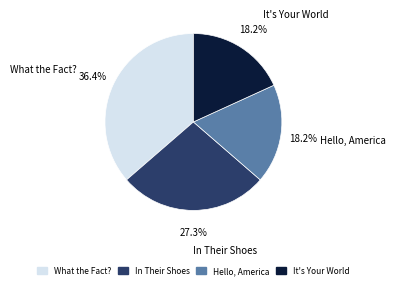

True or false: In Their Shoes accounts for 38% of the total.

False